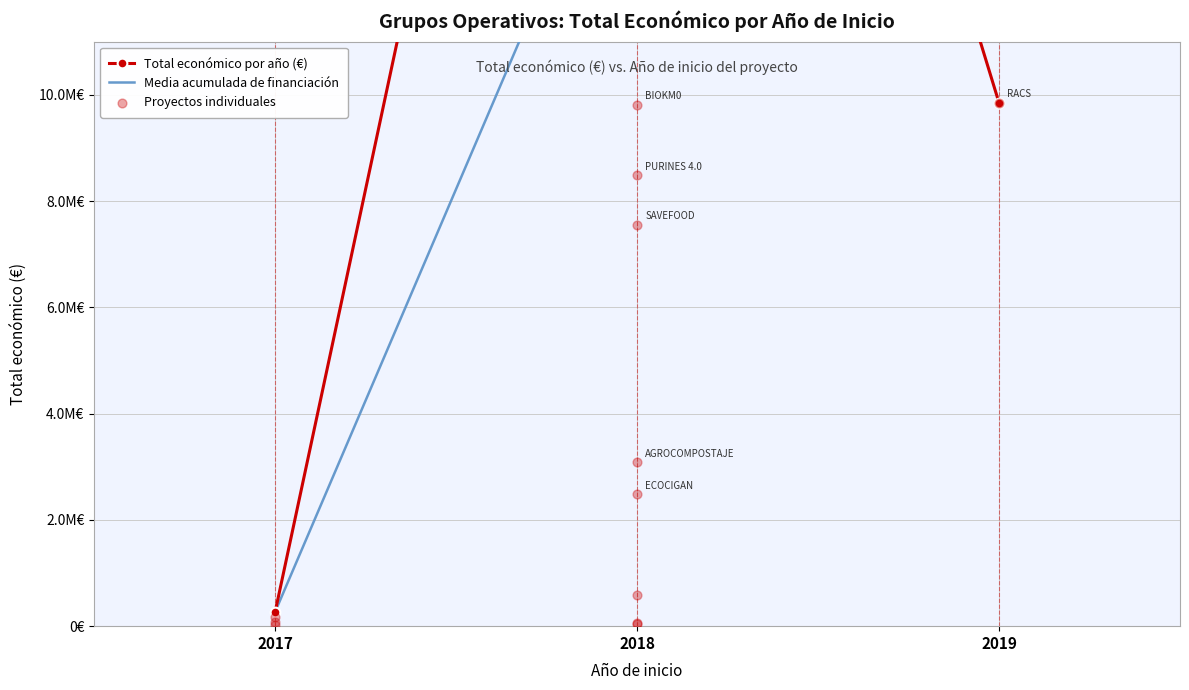

Which has a higher value, 2017 or 2017?

2017